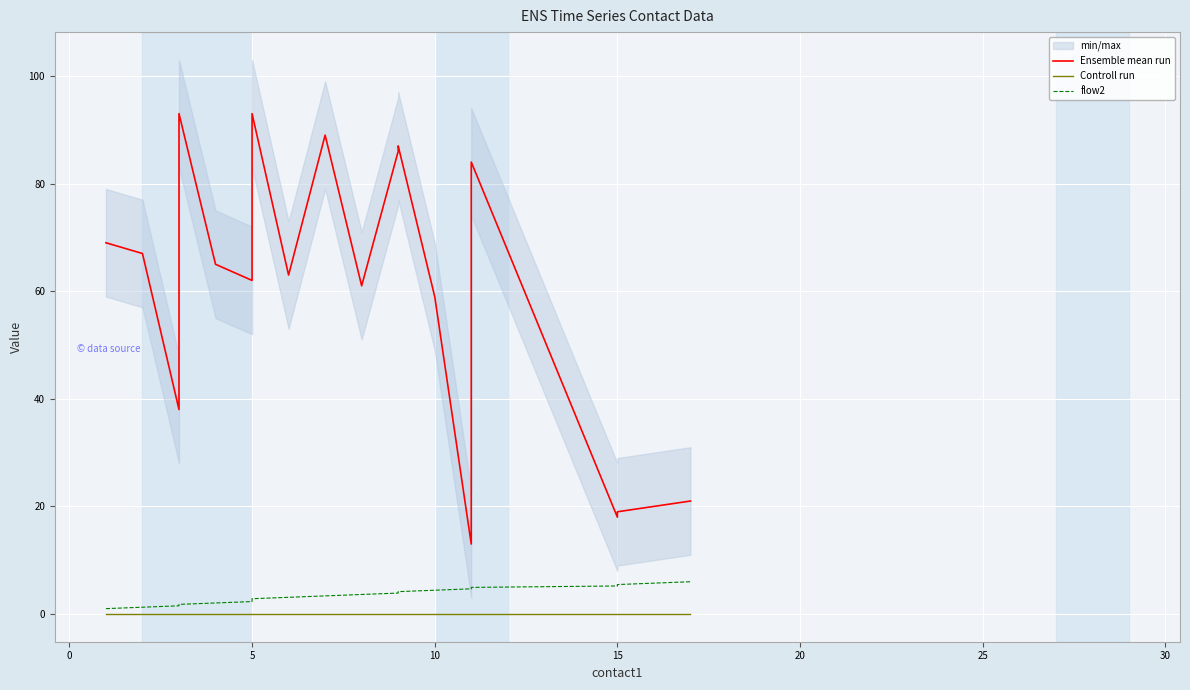

True or false: Ensemble mean run and flow2 cross at least once.

False